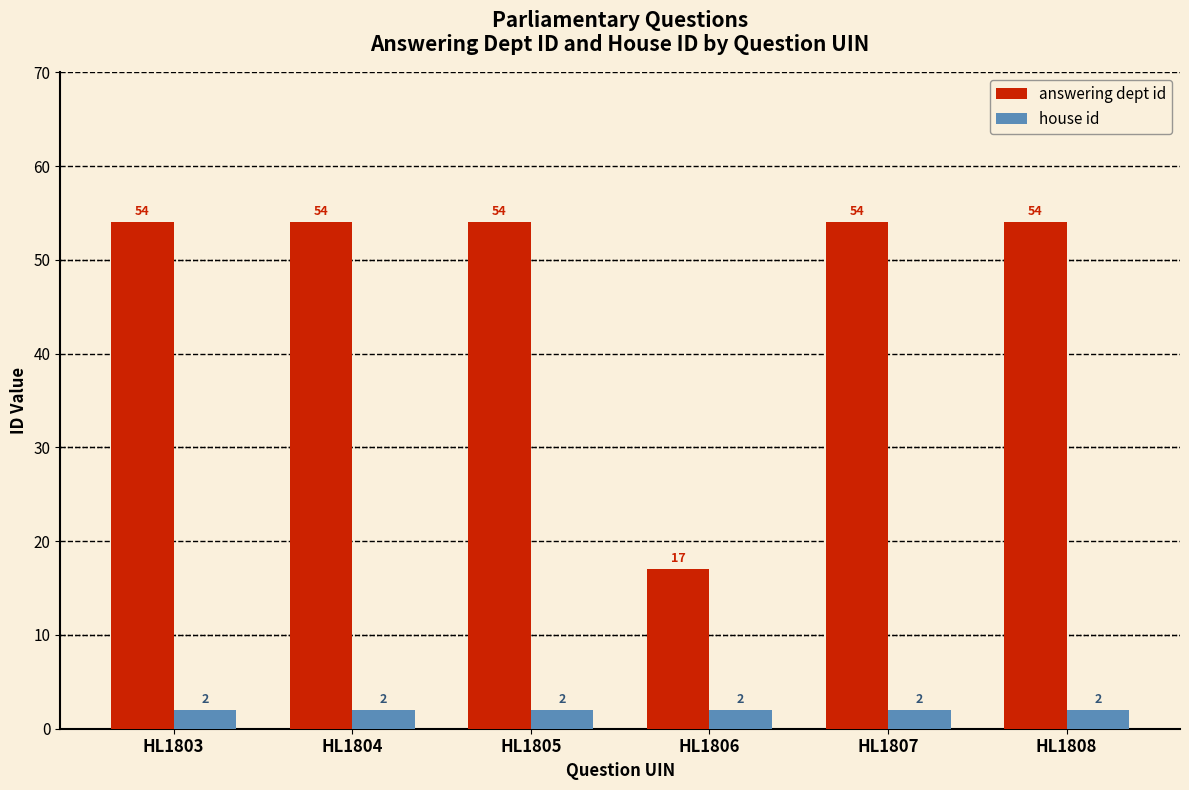

Count the number of data series in this chart.

2